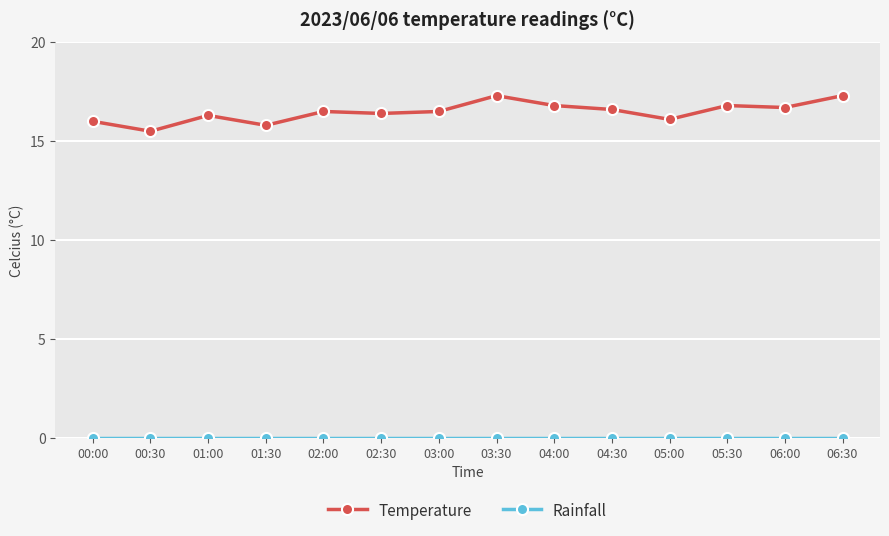

At how many categories does at least one series exceed 12?

14